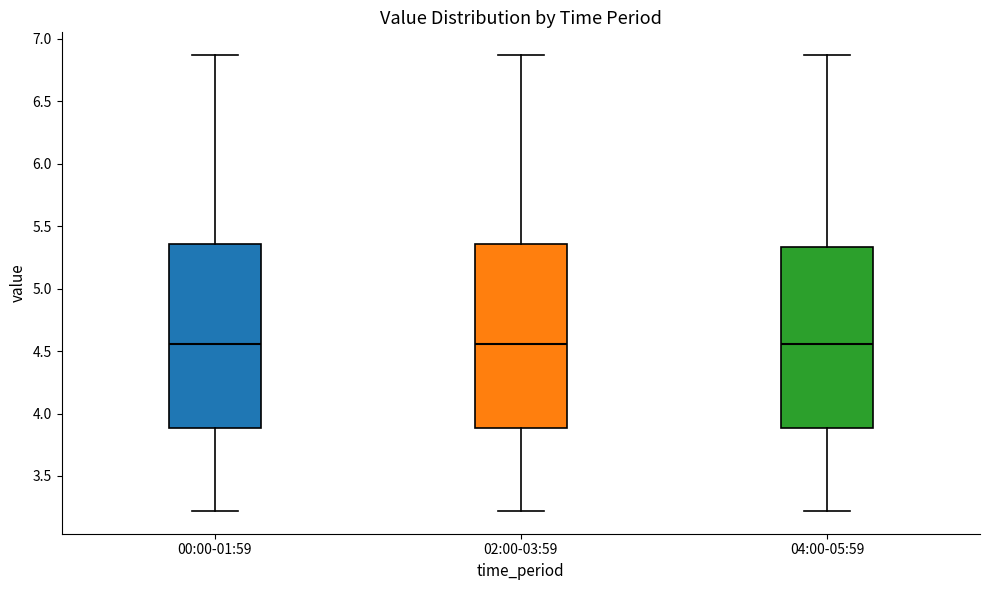

Reading left to right, transcribe this box plot: for each box, give where its median line is, the range the box spans, and where its two whiskers end, as read against the y-axis. The values are not printed on the chart, so give them approximately, as read against the axis.

00:00-01:59: median 4.55, box 3.90 to 5.35, whiskers 3.20 to 6.85
02:00-03:59: median 4.55, box 3.90 to 5.35, whiskers 3.20 to 6.85
04:00-05:59: median 4.55, box 3.90 to 5.35, whiskers 3.20 to 6.85